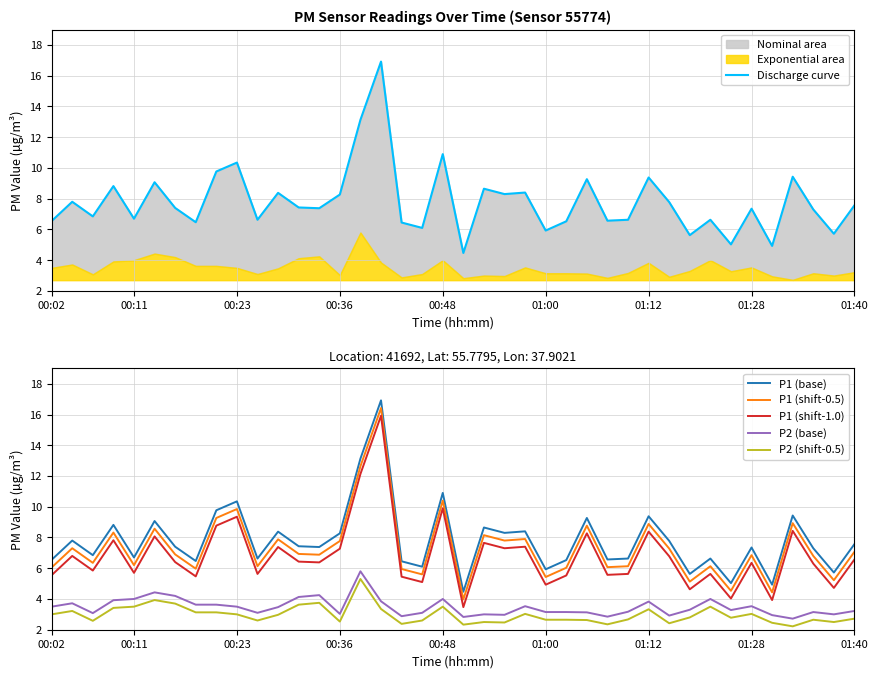

True or false: P1 (base) and P1 (shift-0.5) intersect in this chart.

False